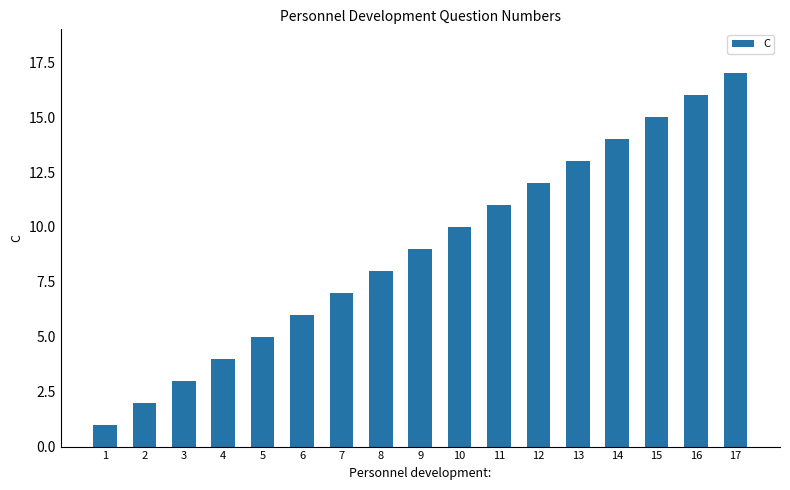

Which label corresponds to the largest value in the chart?

17